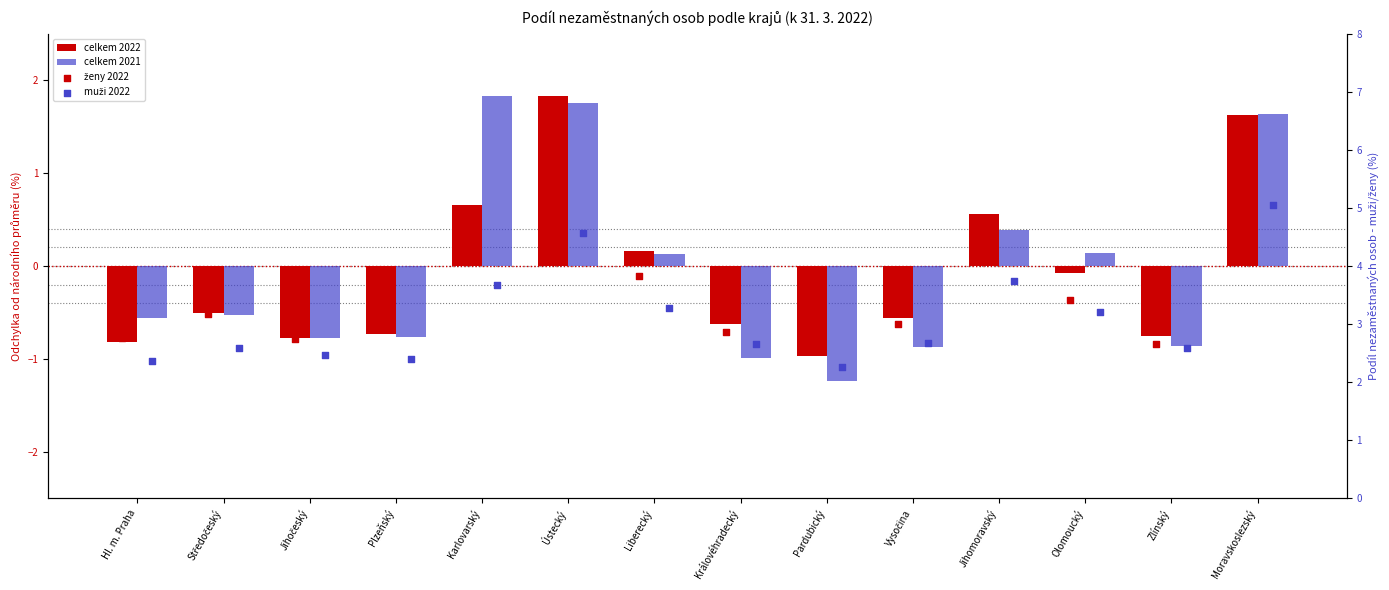

What is the total value across all series at Královéhradecký?

3.9